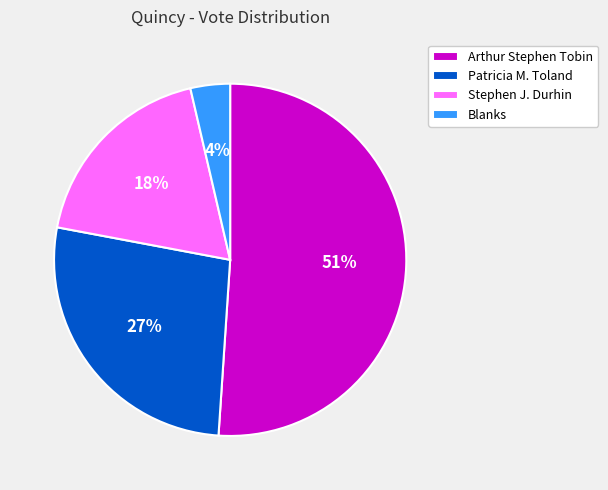

To the nearest percent, what portion does Arthur Stephen Tobin represent?

51%